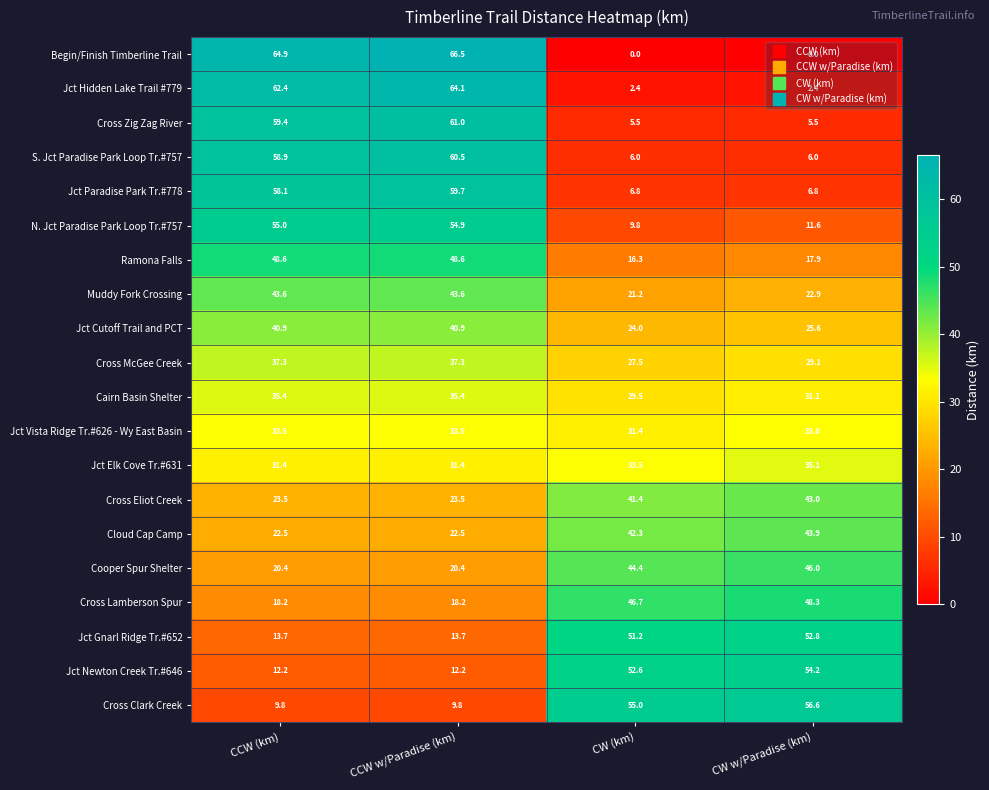

Is it true that S. Jct Paradise Park Loop Tr.#757 equals 60.5 at CCW w/Paradise (km)?

True